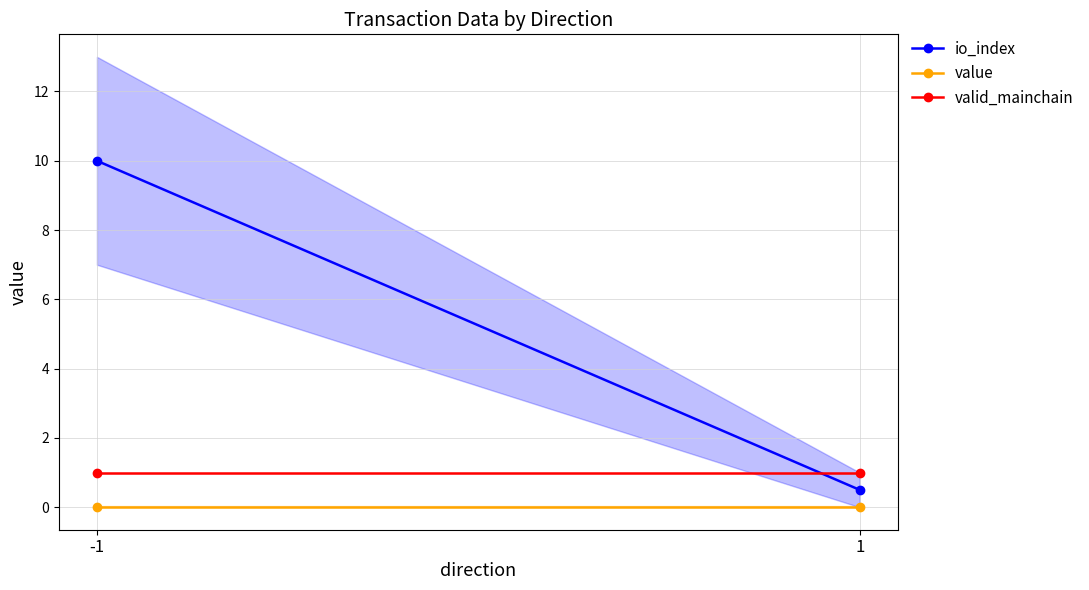

Is it true that valid_mainchain equals 0.4 at -1?

False